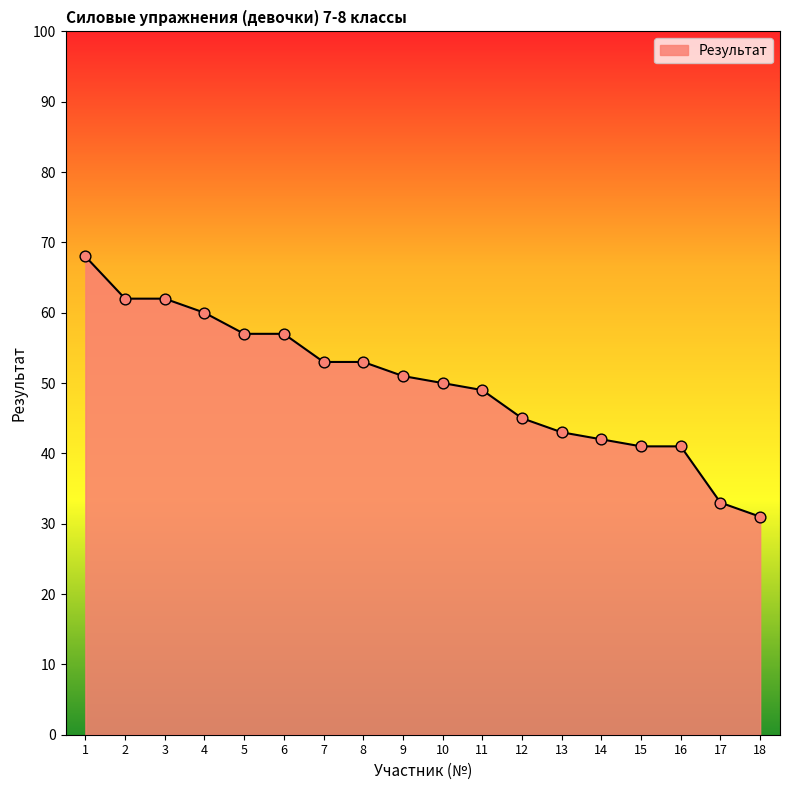

What is the ratio of the value at 8 to the value at 17?

1.6